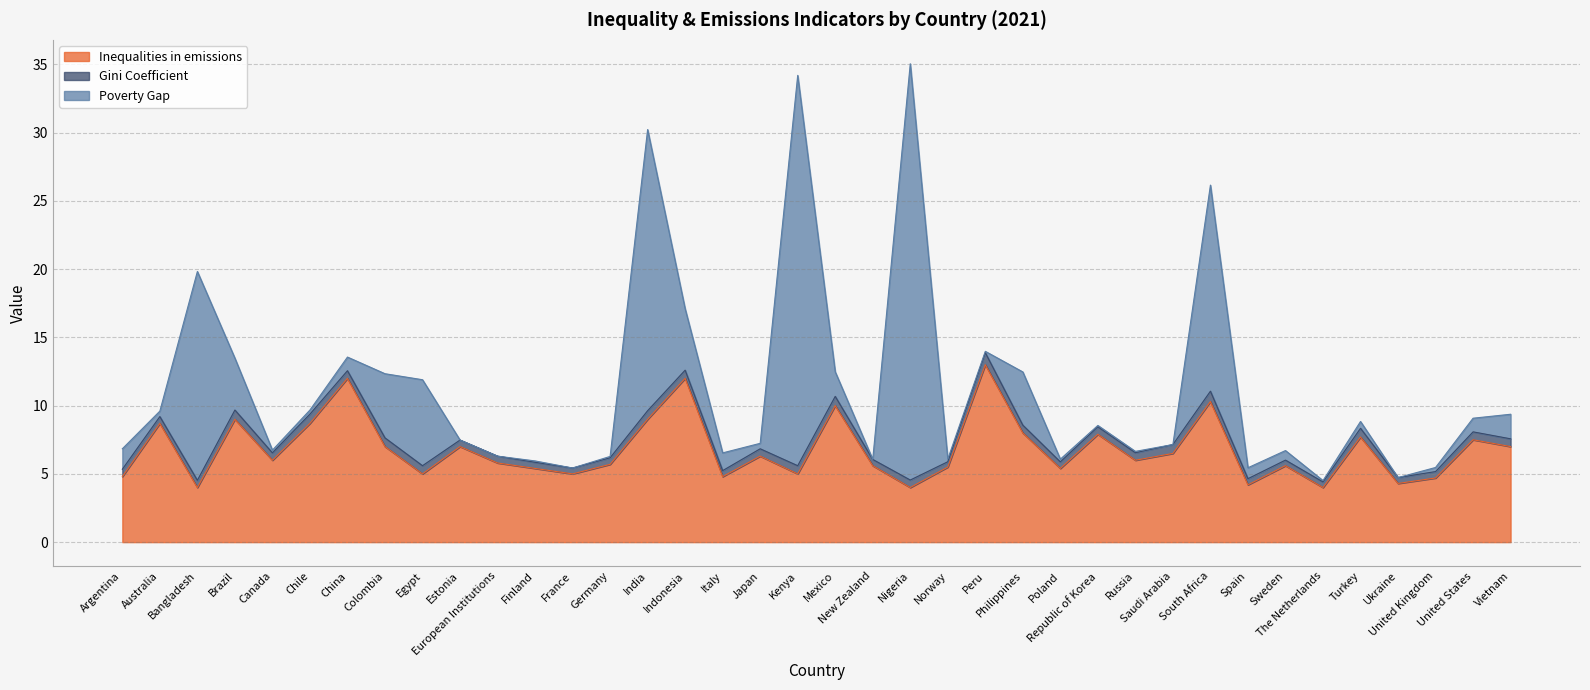

Does the chart display data point markers on the line(s)?

No